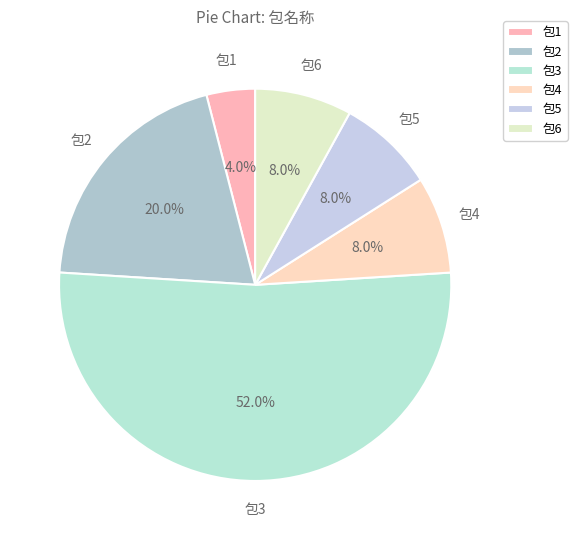

What percentage is NOT represented by 包3?

48.0%